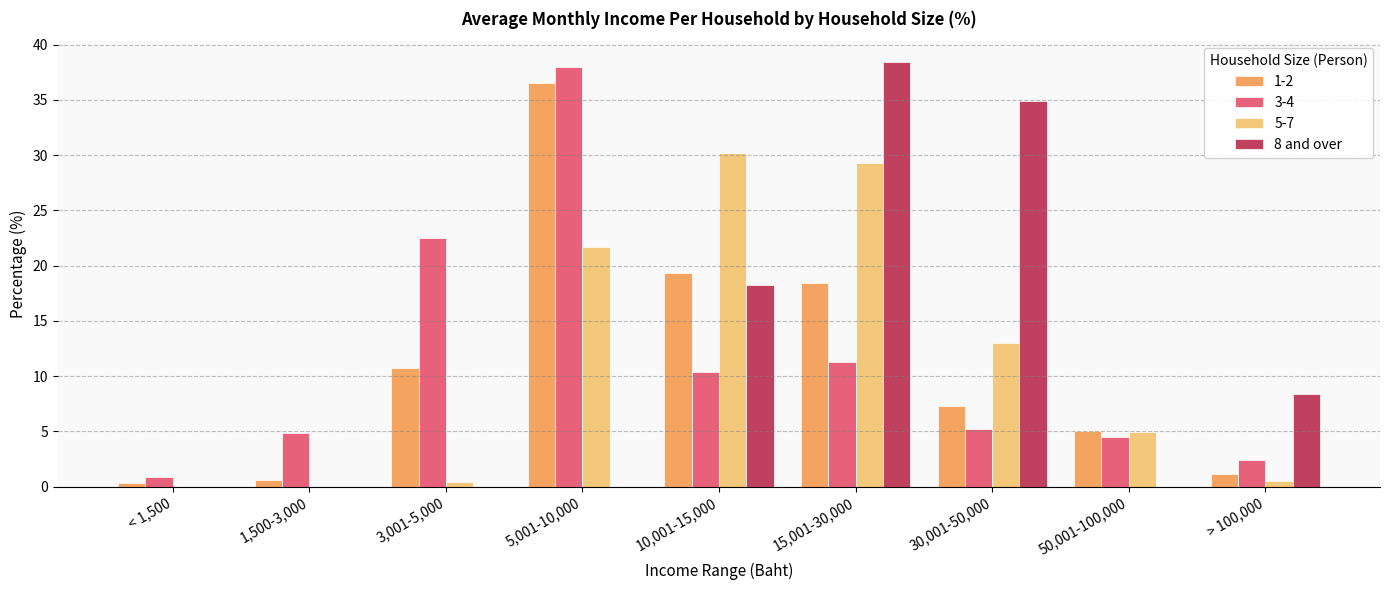

What is the total value across all series at 50,001-100,000?

14.4